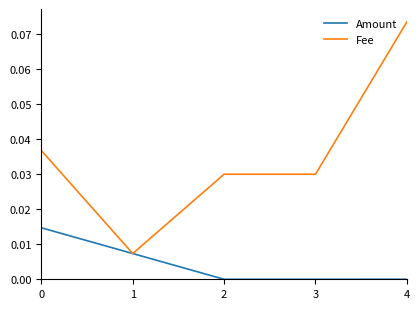

At which category is the sum across all series the highest?

4